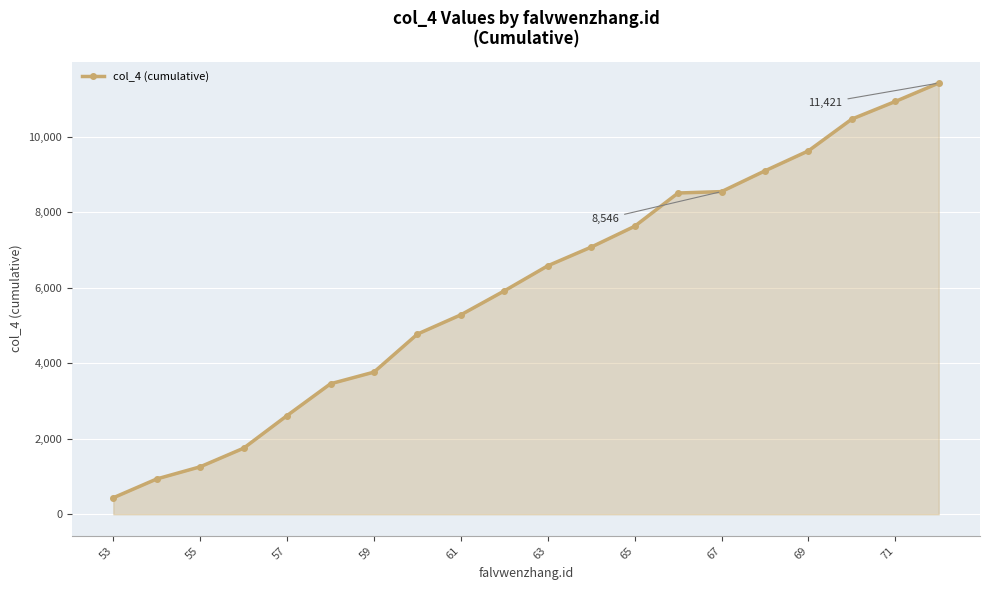

True or false: the data has more than 1 interior local peaks.

False